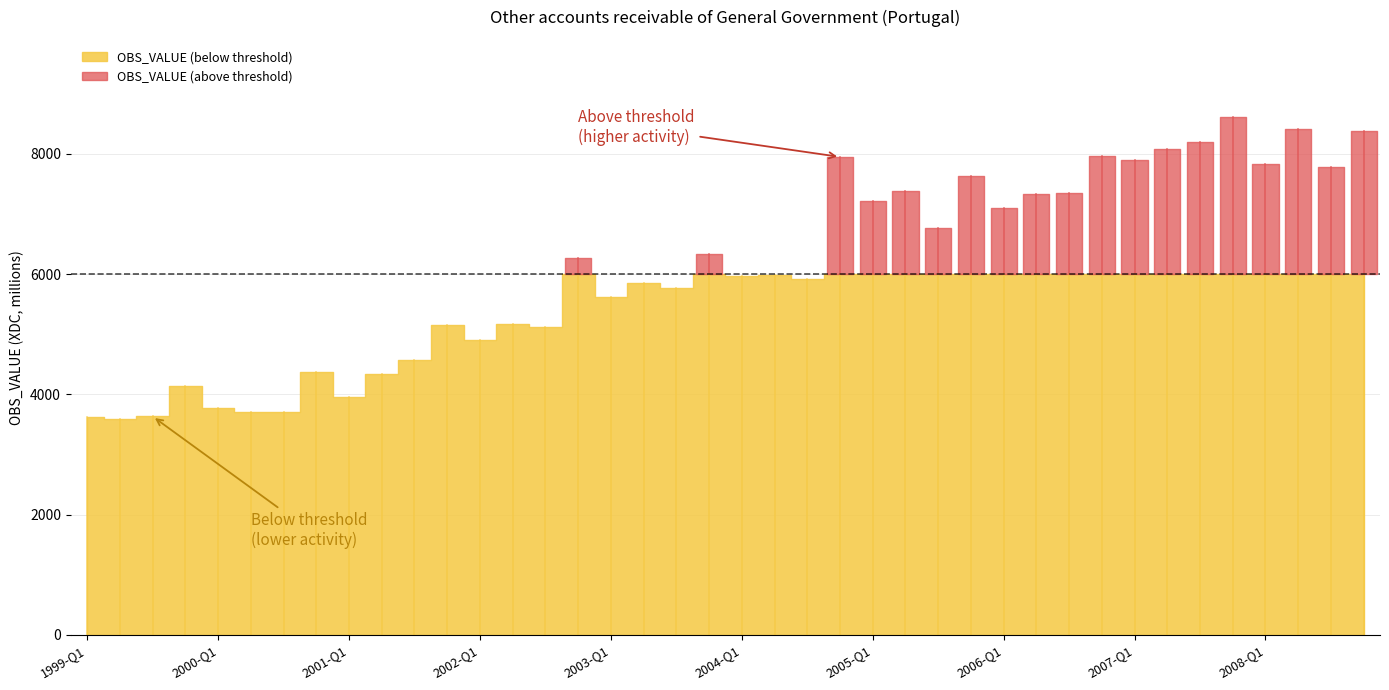

List the labels in order of value, largest first.

2007-Q4, 2008-Q2, 2008-Q4, 2007-Q3, 2007-Q2, 2006-Q4, 2004-Q4, 2007-Q1, 2008-Q1, 2008-Q3, 2005-Q4, 2005-Q2, 2006-Q3, 2006-Q2, 2005-Q1, 2006-Q1, 2005-Q3, 2003-Q4, 2002-Q4, 2004-Q2, 2004-Q1, 2004-Q3, 2003-Q2, 2003-Q3, 2003-Q1, 2002-Q2, 2001-Q4, 2002-Q3, 2002-Q1, 2001-Q3, 2000-Q4, 2001-Q2, 1999-Q4, 2001-Q1, 2000-Q1, 2000-Q2, 2000-Q3, 1999-Q3, 1999-Q1, 1999-Q2